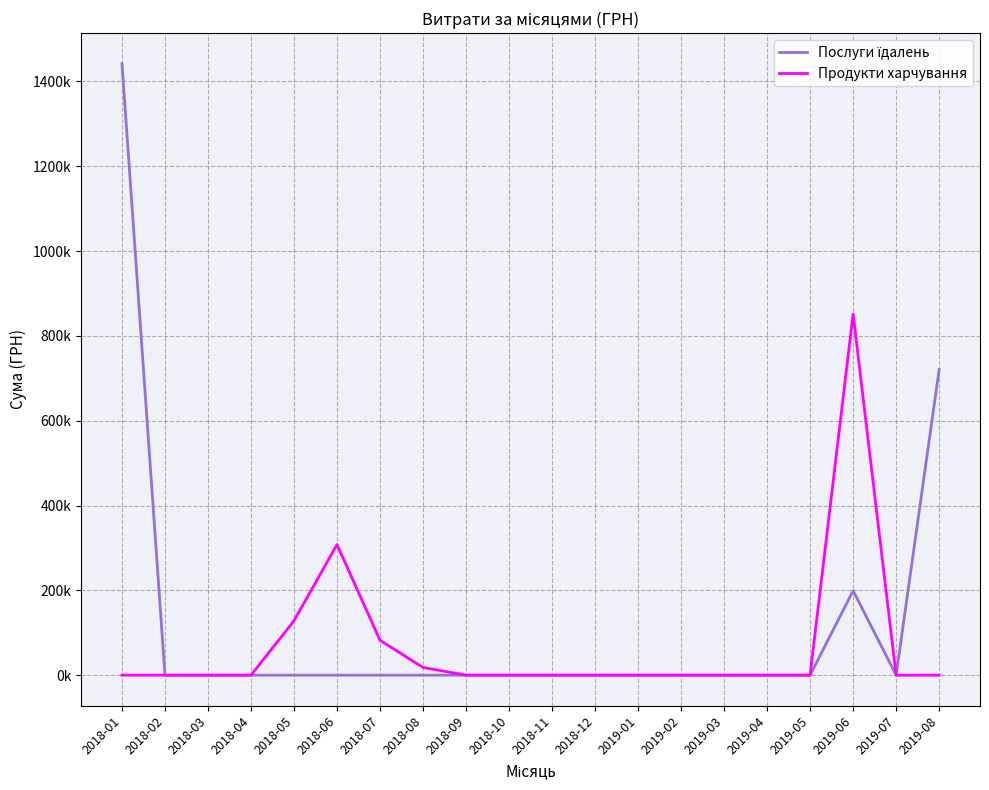

Does the chart have visible grid lines?

Yes